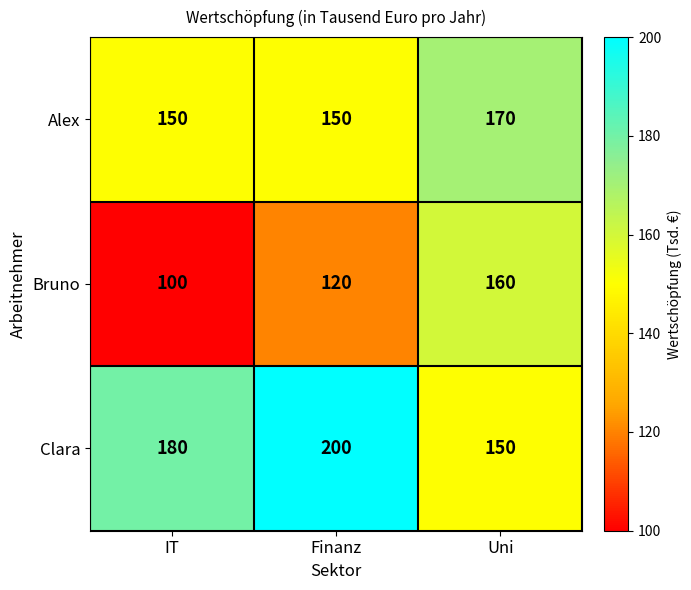

Count the number of data series in this chart.

3